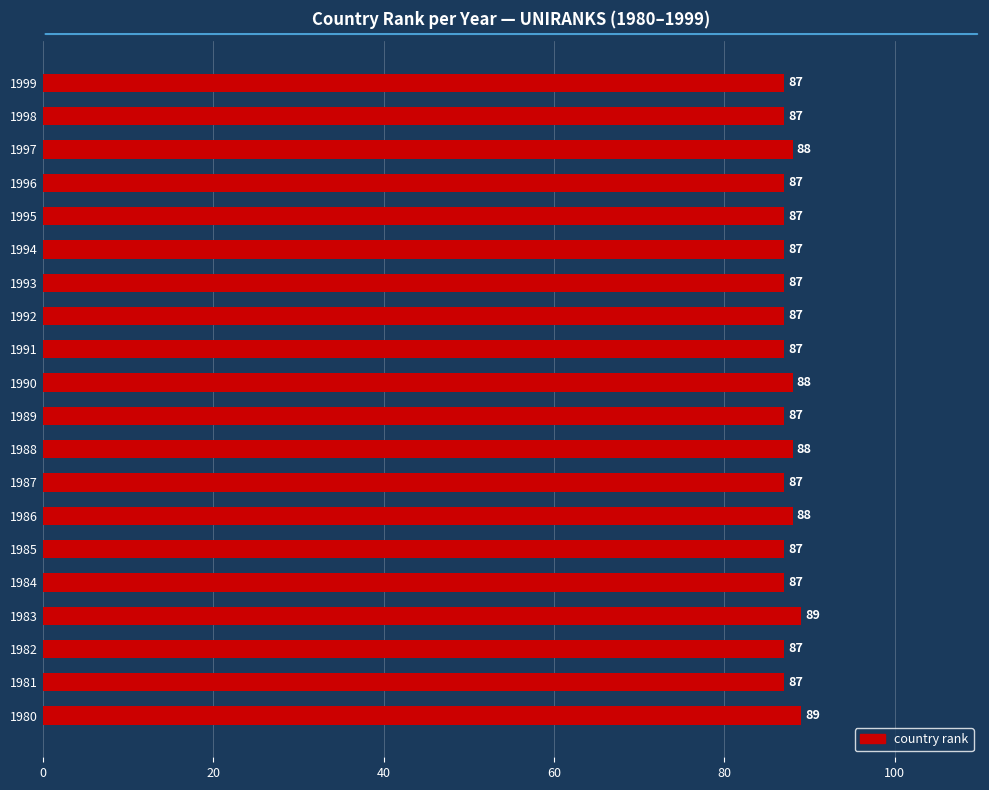

What is the average value?

87